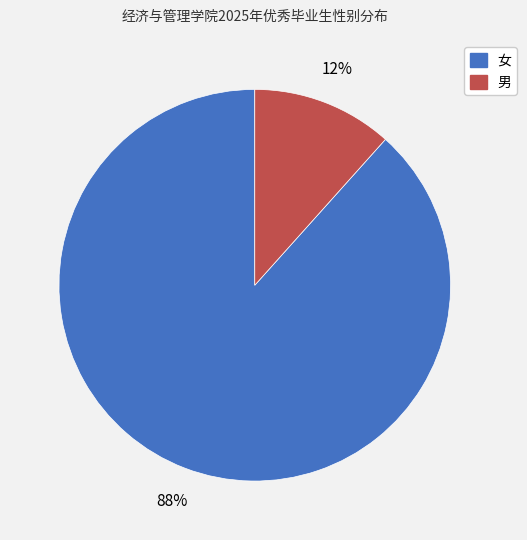

To the nearest percent, what is the combined percentage of 女 and 男?

100%